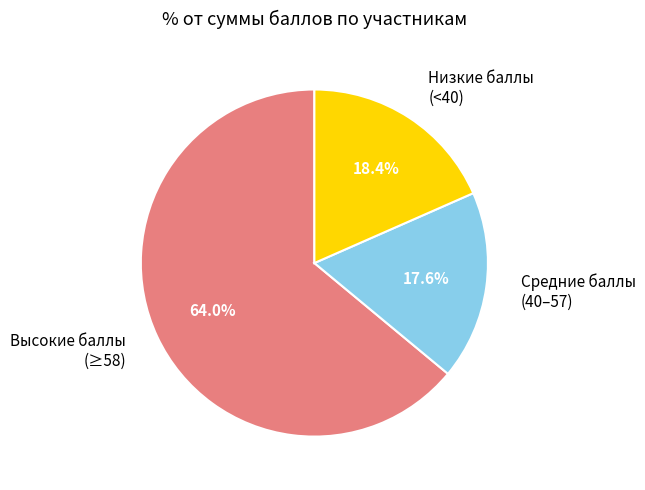

Combined, do Средние баллы (40–57) and Высокие баллы (≥58) account for over 50%?

Yes